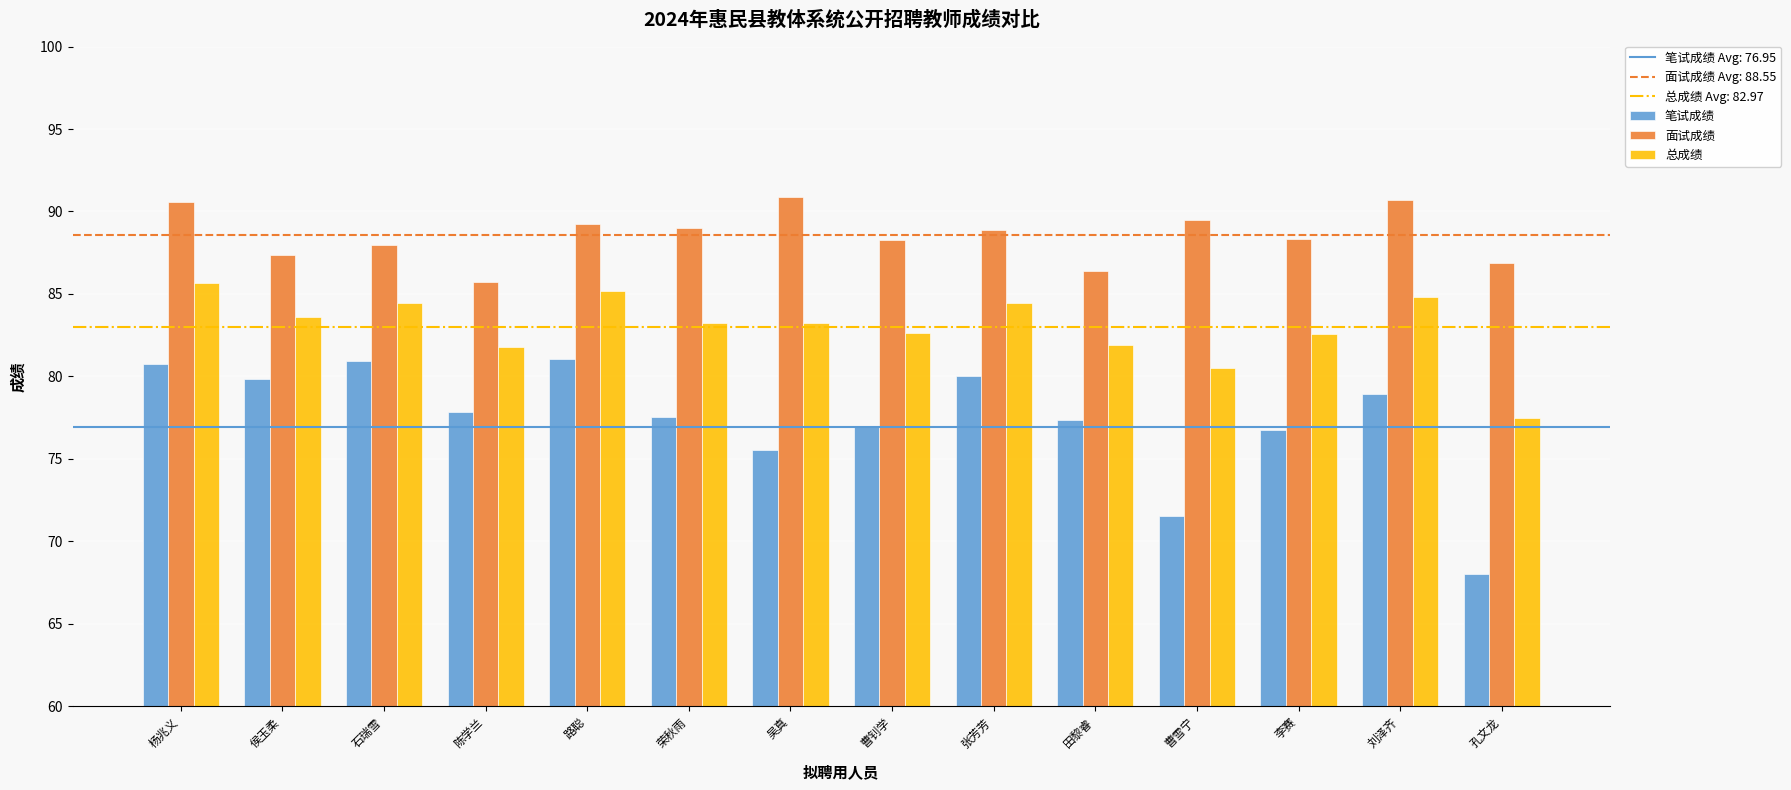

What is the greatest value displayed?

90.9